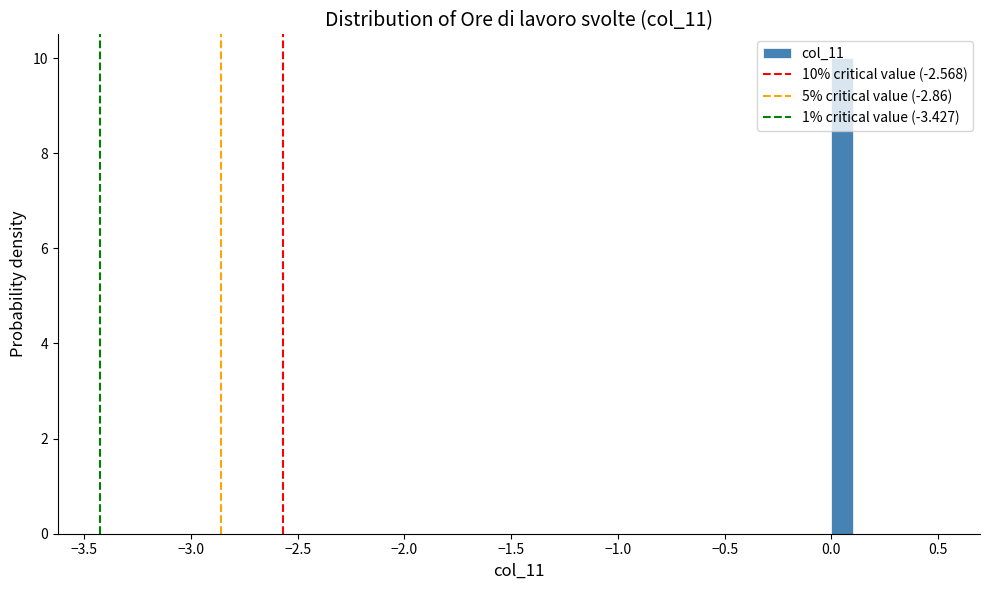

Read against the x-axis, roughly where is the centre of the tallest bar?

0.05